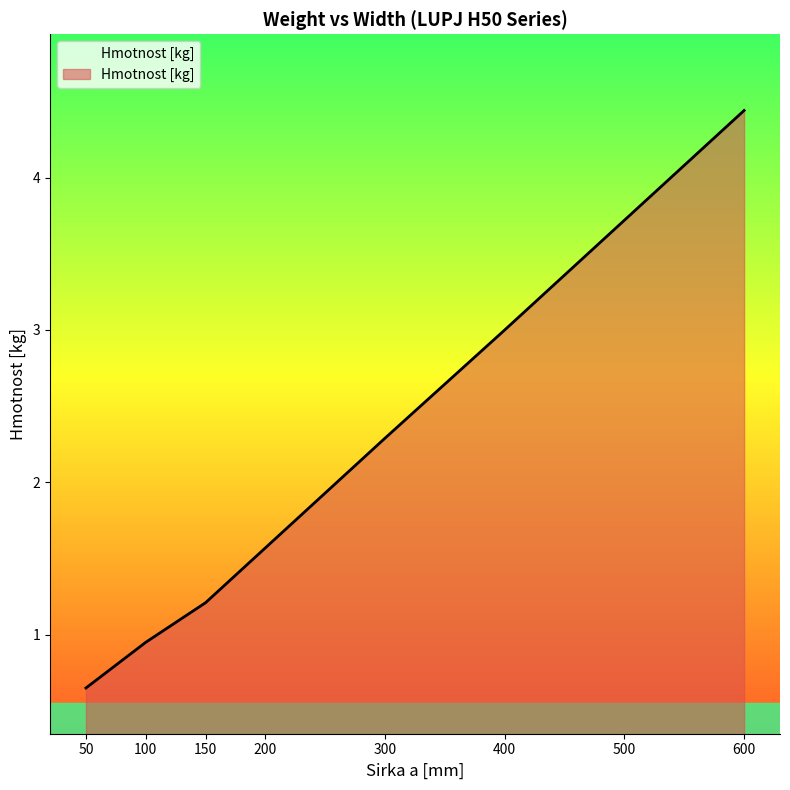

What is the sum of the values at 400 and 150?

4.2